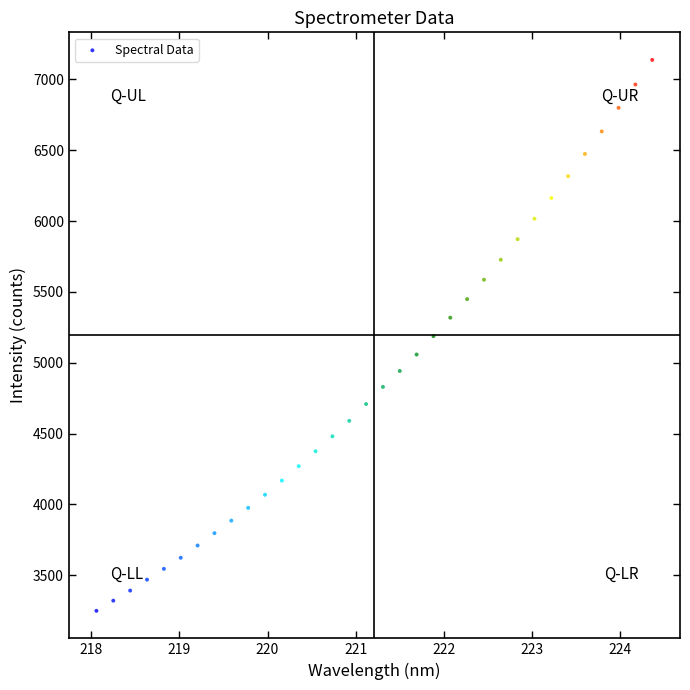

What is the range of Y values (max minus min)?

3889.0